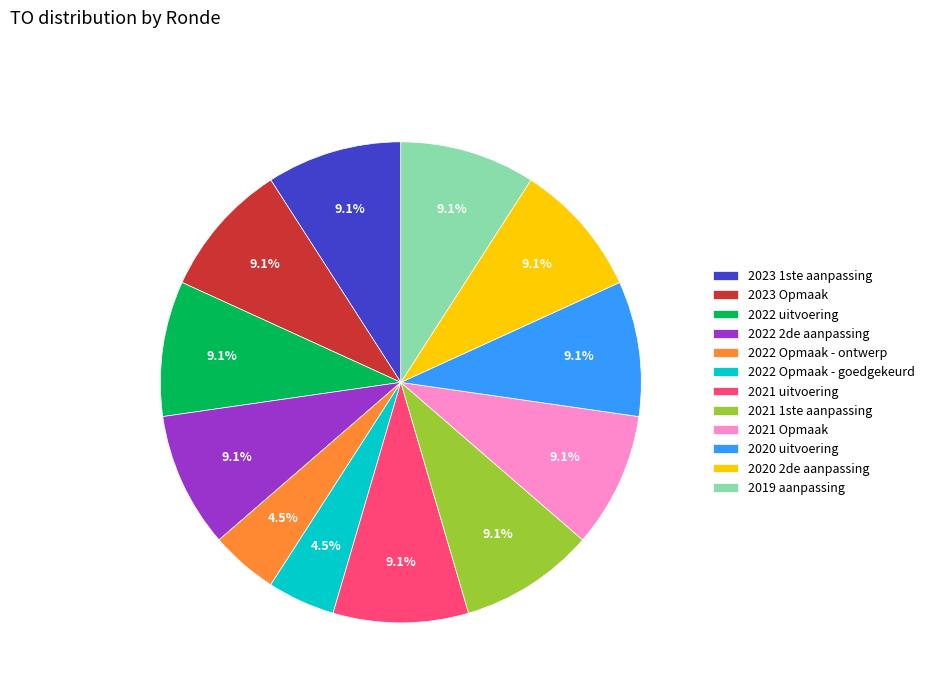

Approximately how many times larger is the value at 2020 2de aanpassing compared to 2022 Opmaak - ontwerp?

2.0